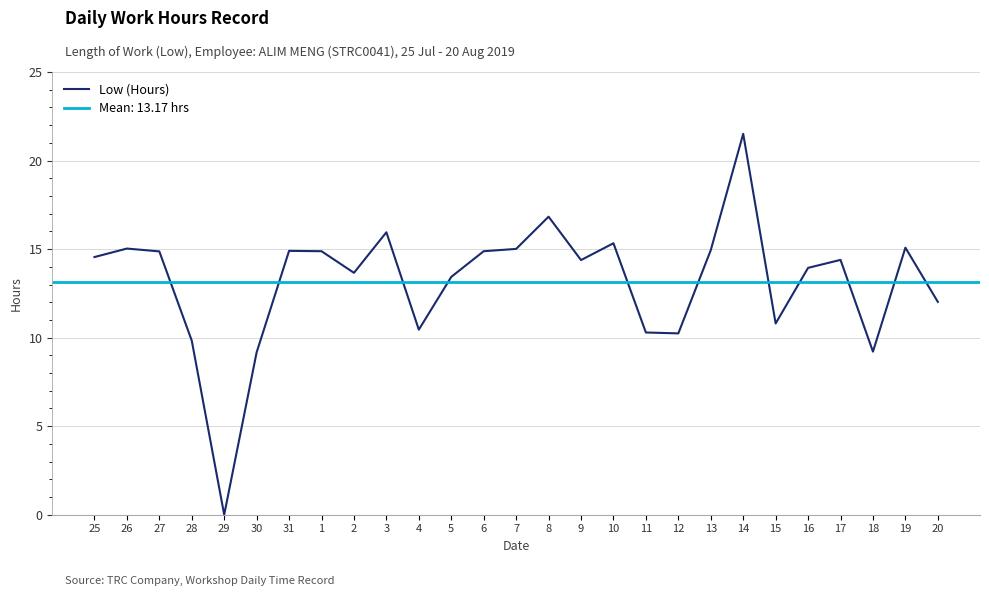

Where is the first local minimum?

29